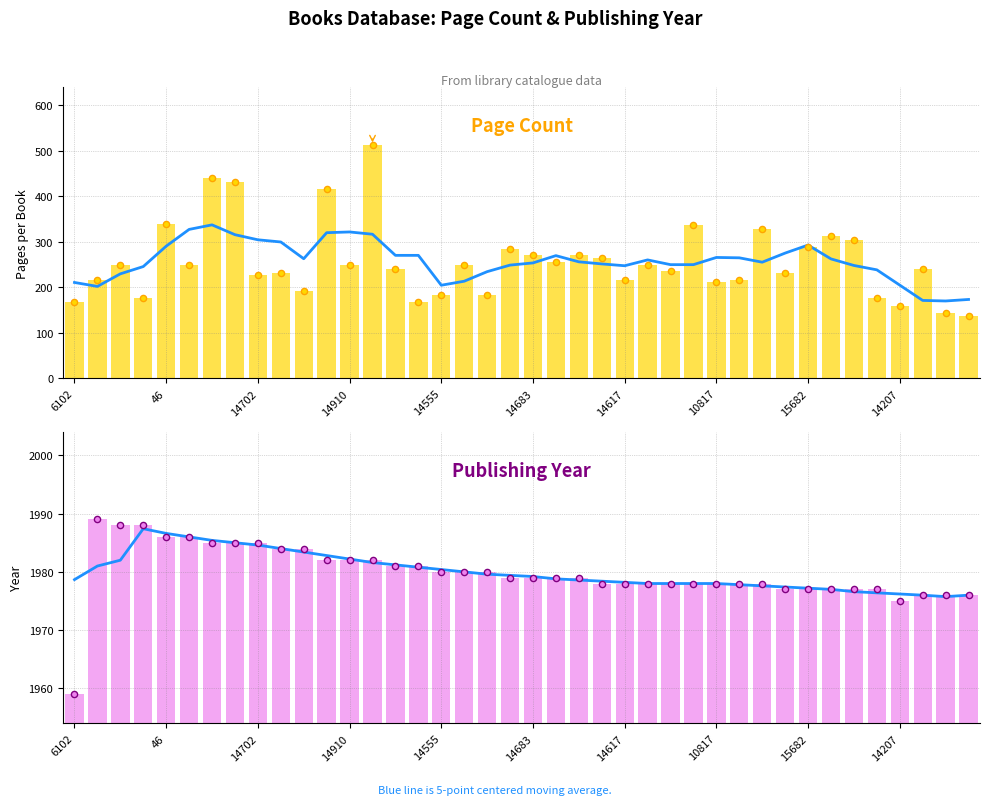

At how many categories does at least one series exceed 1107?

40